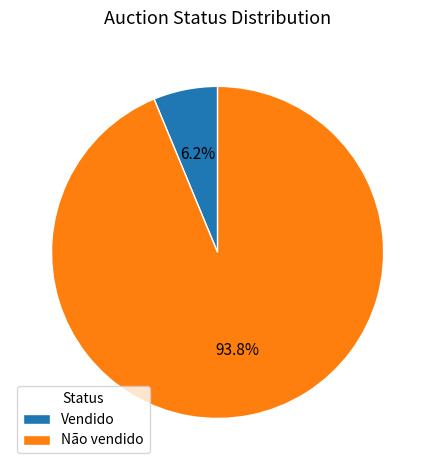

Rank the categories by value from lowest to highest.

Vendido, Não vendido